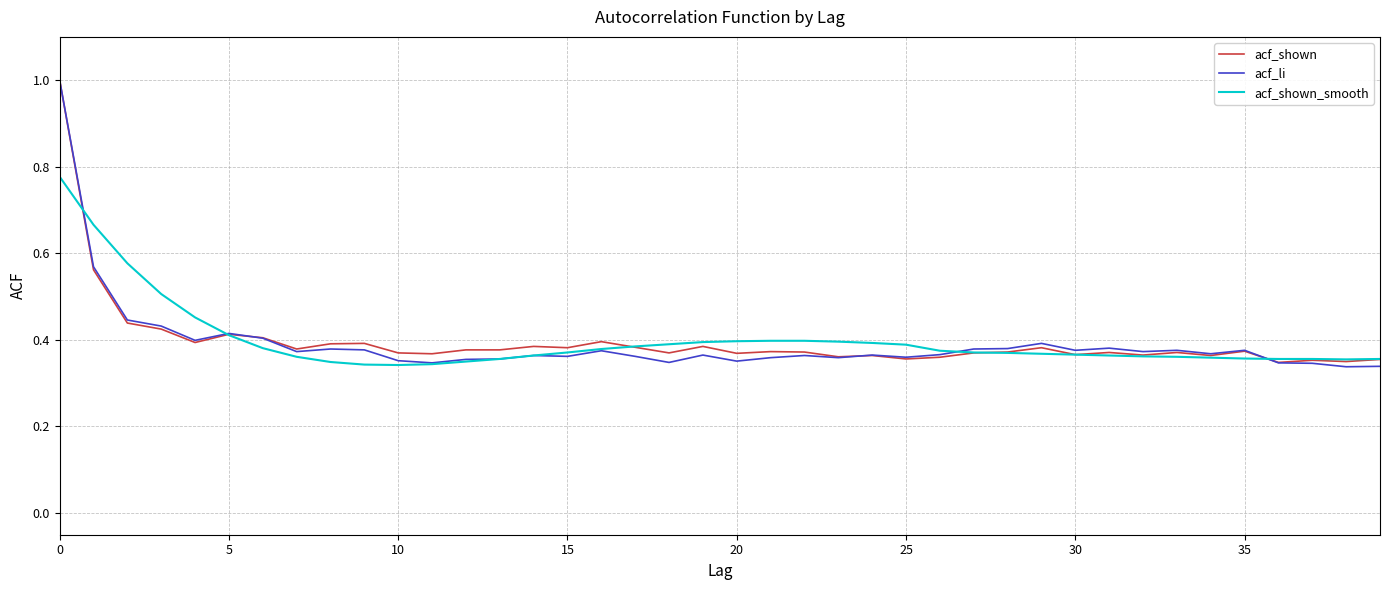

What is the greatest value displayed?

1.0